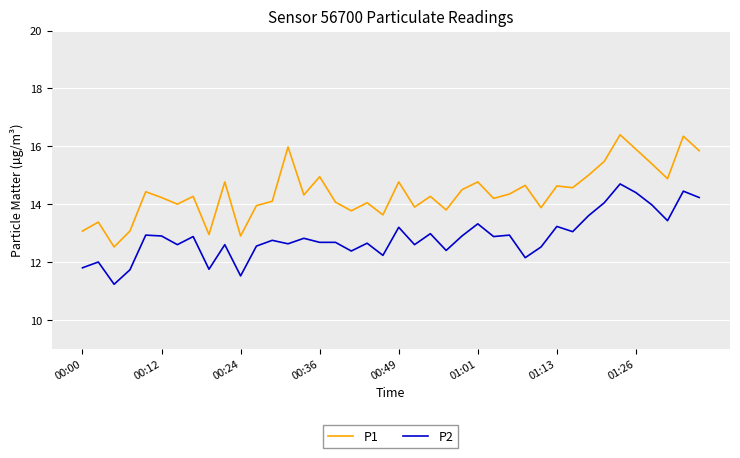

What is the difference between the maximum and minimum values in the P2 series?

3.5